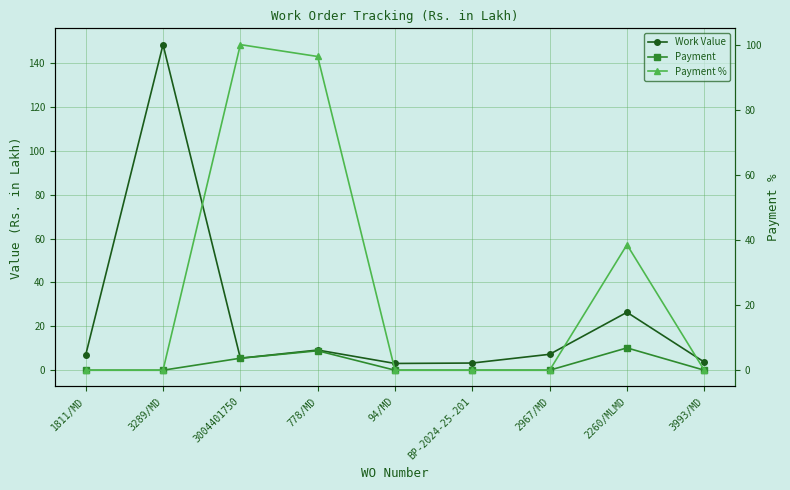

What is the label of the 6th point from the right?

778/MD